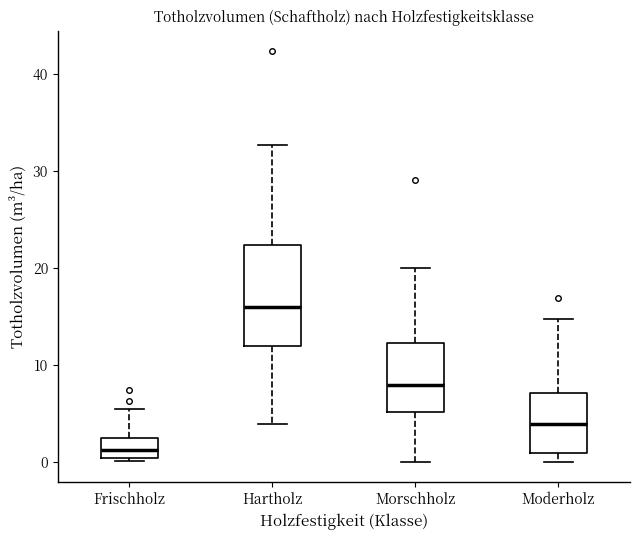

Which box is the tallest, from its lower edge to its upper edge?

Hartholz